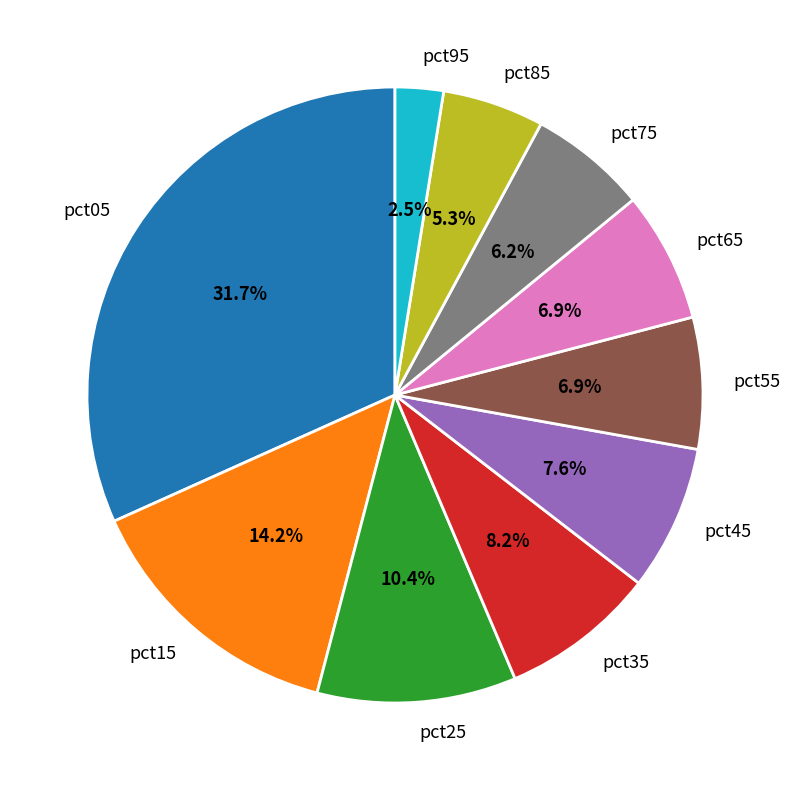

Which has a higher value, pct45 or pct75?

pct45